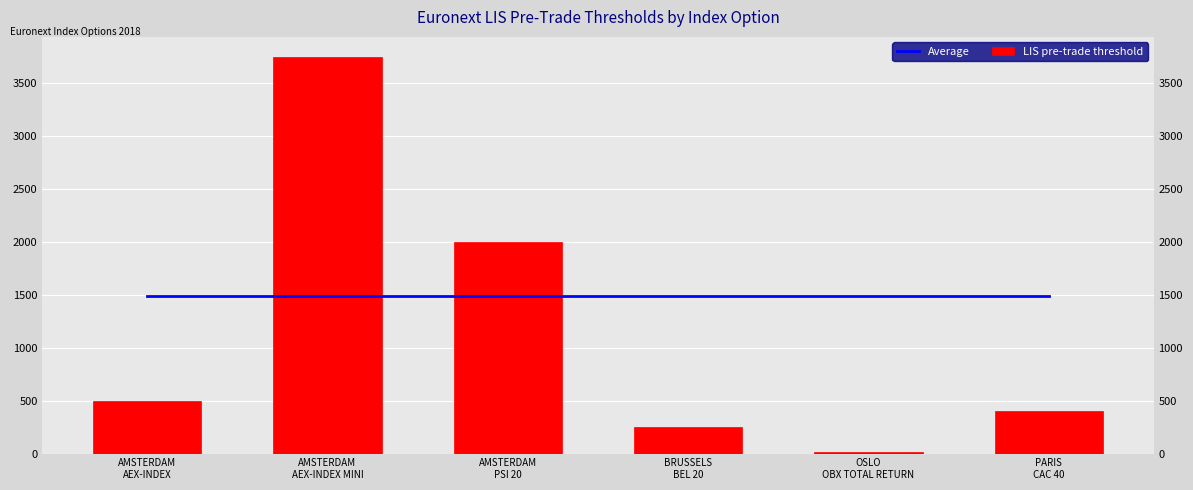

The Average series shows 1485 at PARIS
CAC 40. True or false?

True